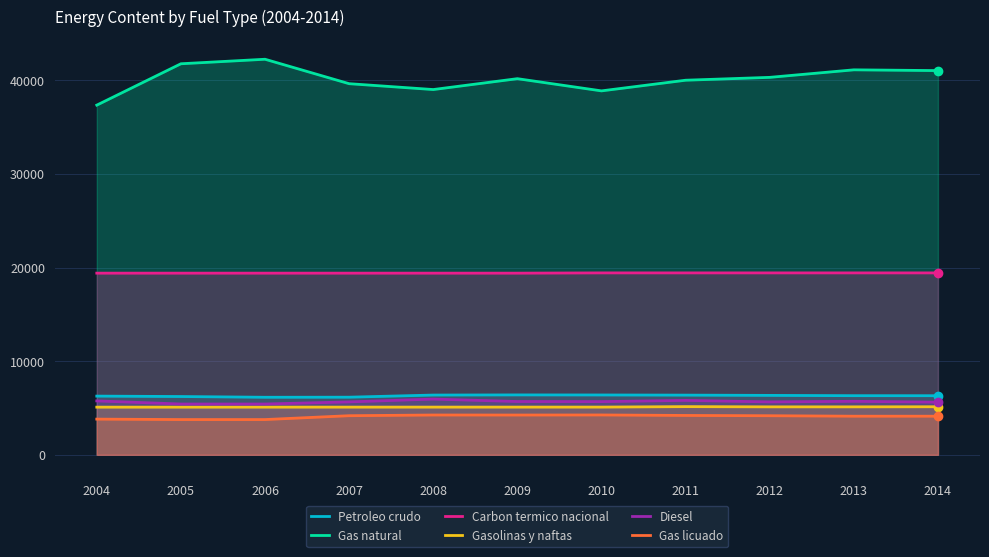

What is the sum of the Gasolinas y naftas values at 2006 and 2012?

10215